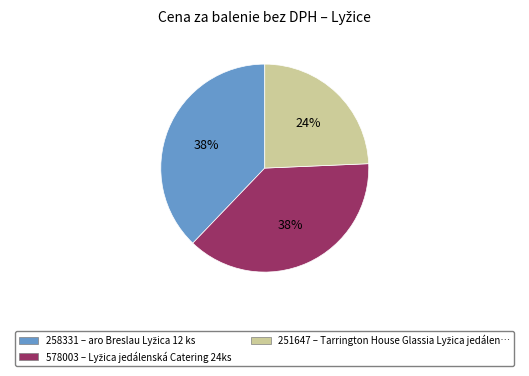

What is the ratio of the value at 578003 to the value at 251647?

1.6